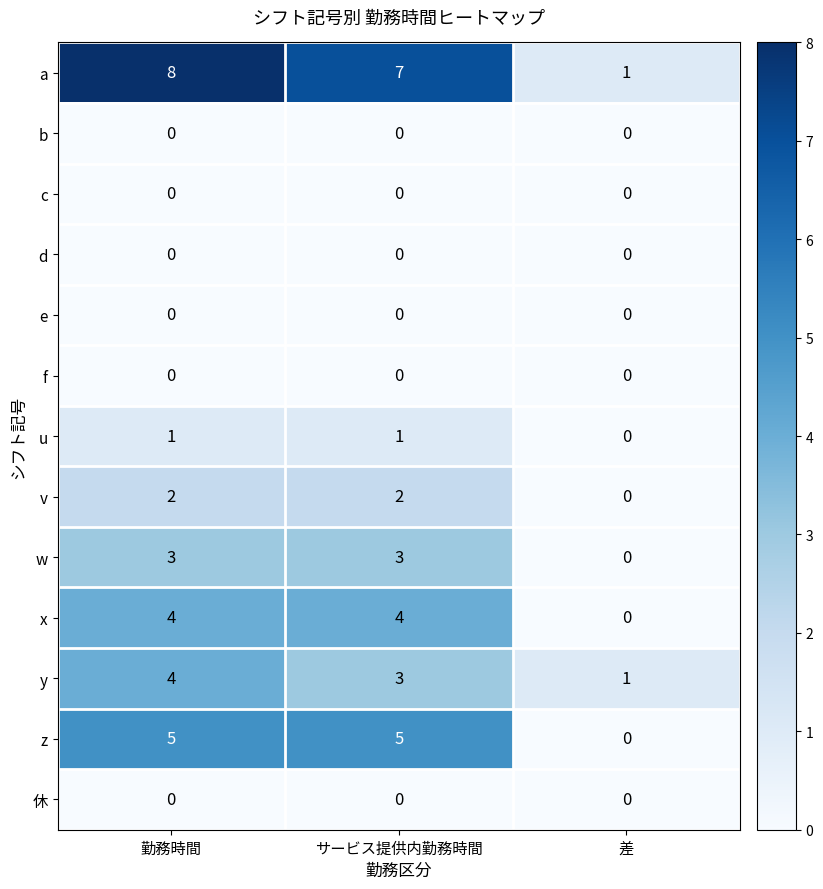

The a series shows 0 at 差. True or false?

False